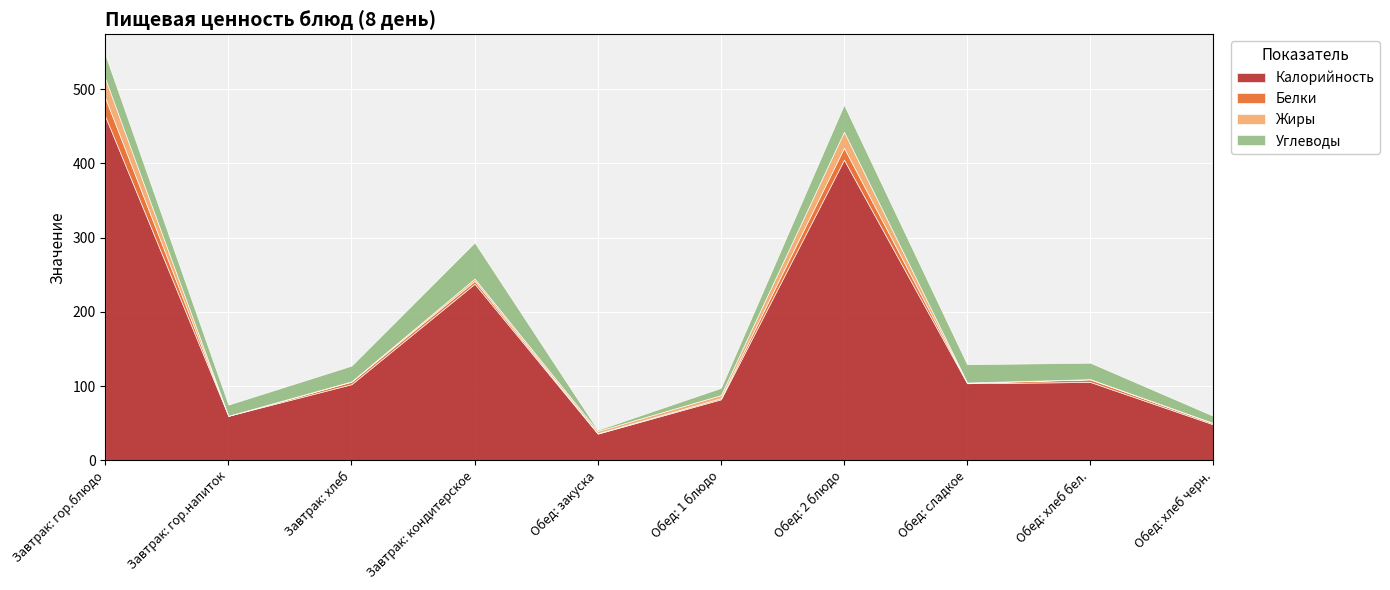

Does the chart display data point markers on the line(s)?

No